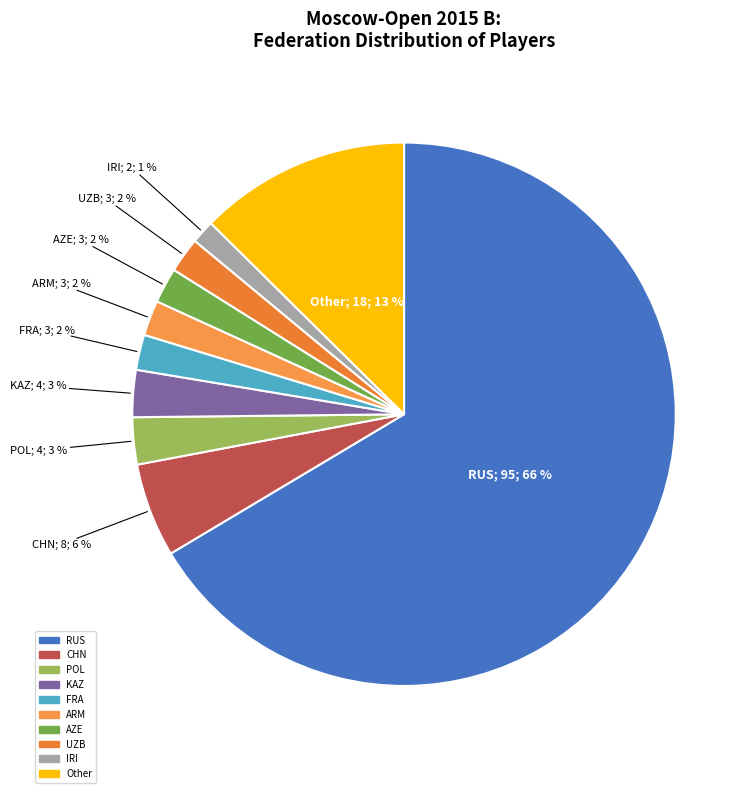

What portion of the pie excludes UZB?

97.9%